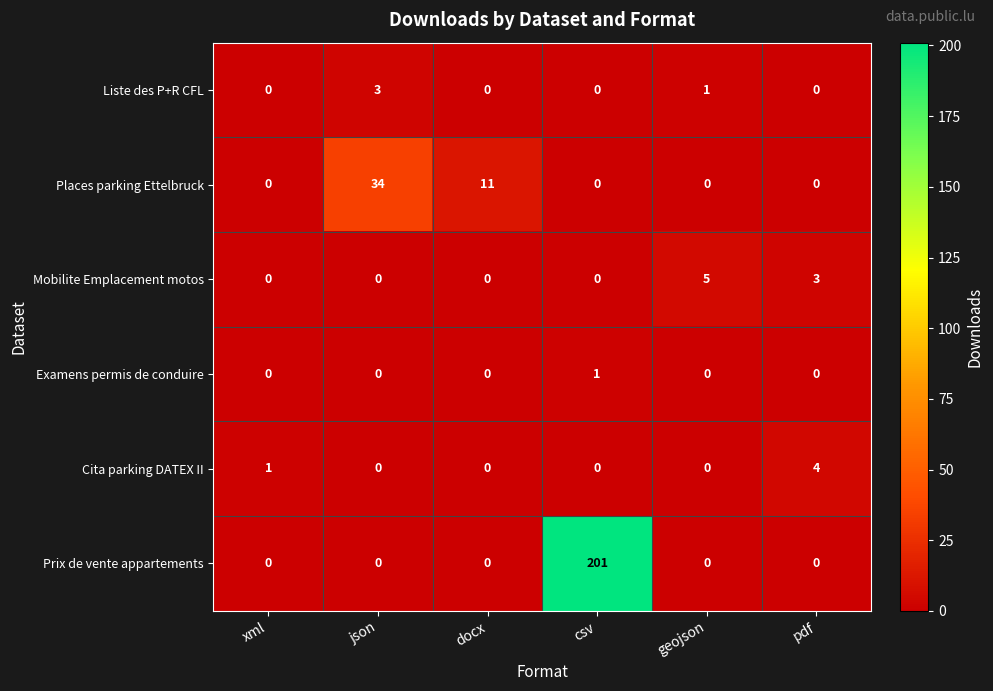

Which series has the largest total across all categories?

Prix de vente appartements